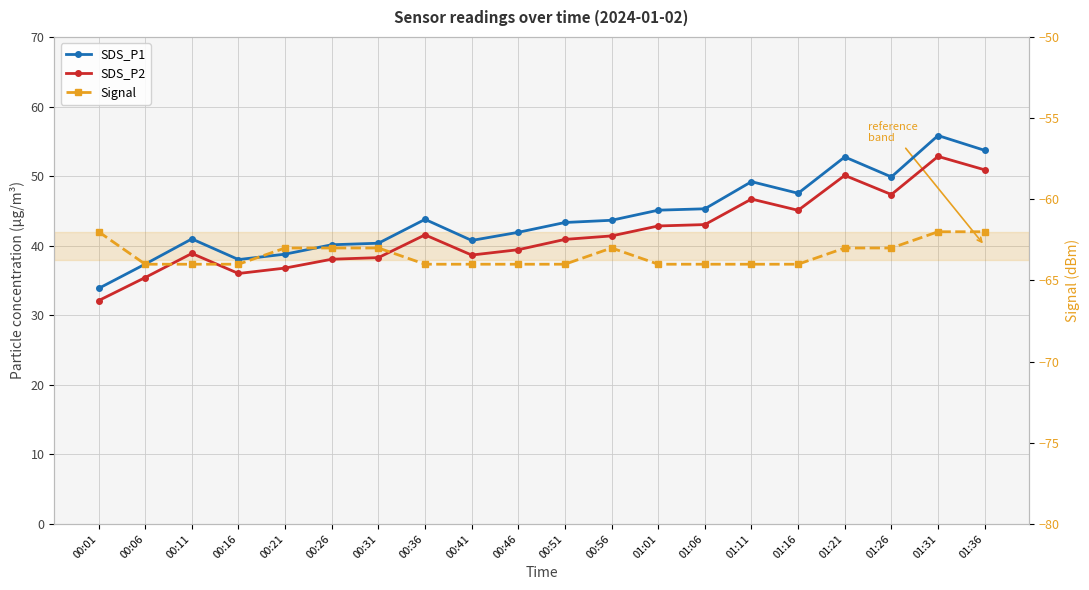

What is the difference between the maximum and minimum values in the SDS_P1 series?

22.0